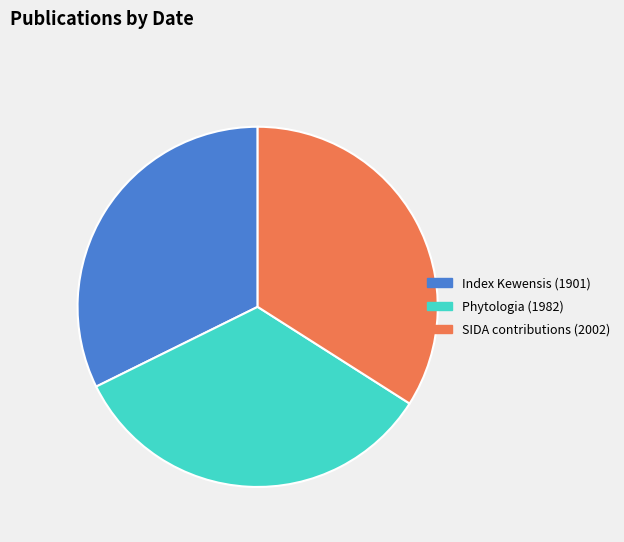

Which has a higher value, Index Kewensis (1901) or Phytologia (1982)?

Phytologia (1982)